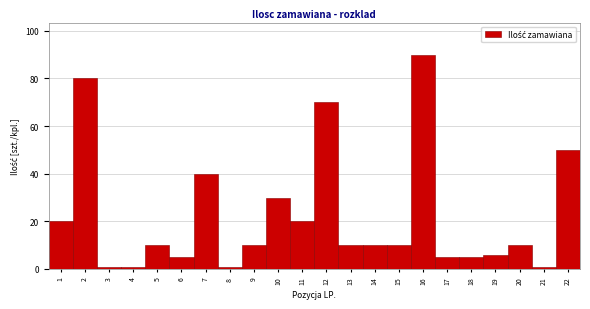

Reading left to right, list all the values displayed in this chart.

1=20	2=80	3=1	4=1	5=10	6=5	7=40	8=1	9=10	10=30	11=20	12=70	13=10	14=10	15=10	16=90	17=5	18=5	19=6	20=10	21=1	22=50